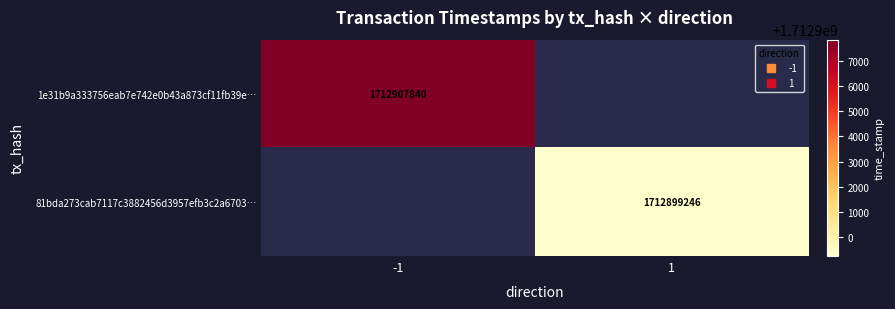

What is the smallest value displayed?

1712899246.0